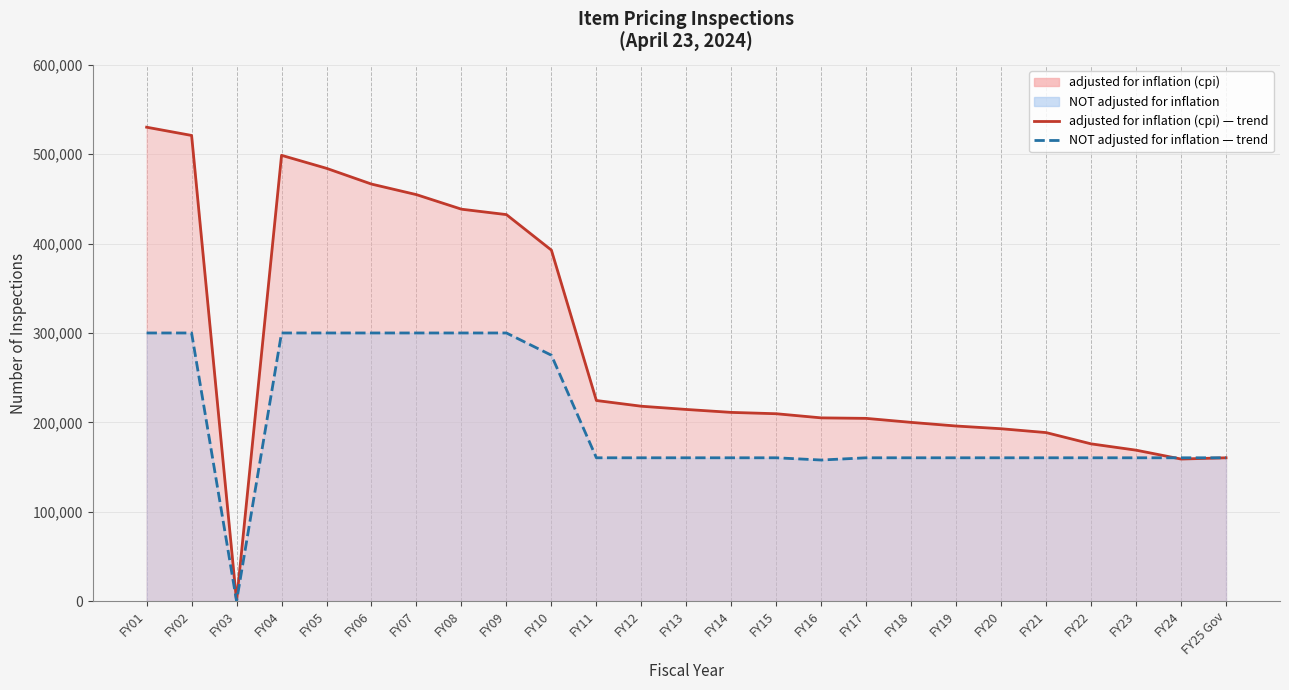

What is the difference between the highest and lowest values at FY13?

54069